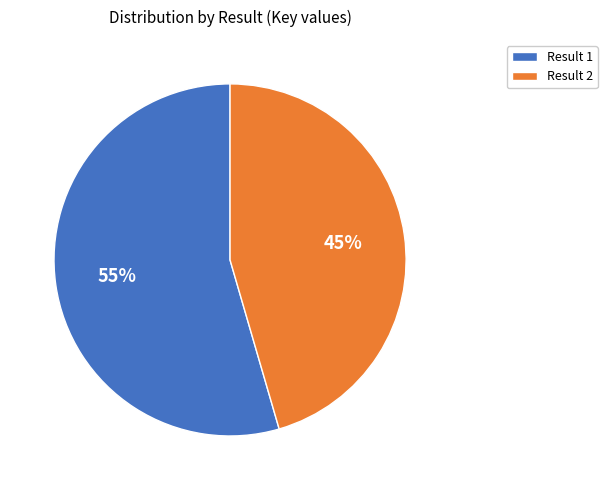

To the nearest percent, what is the combined percentage of Result 2 and Result 1?

100%